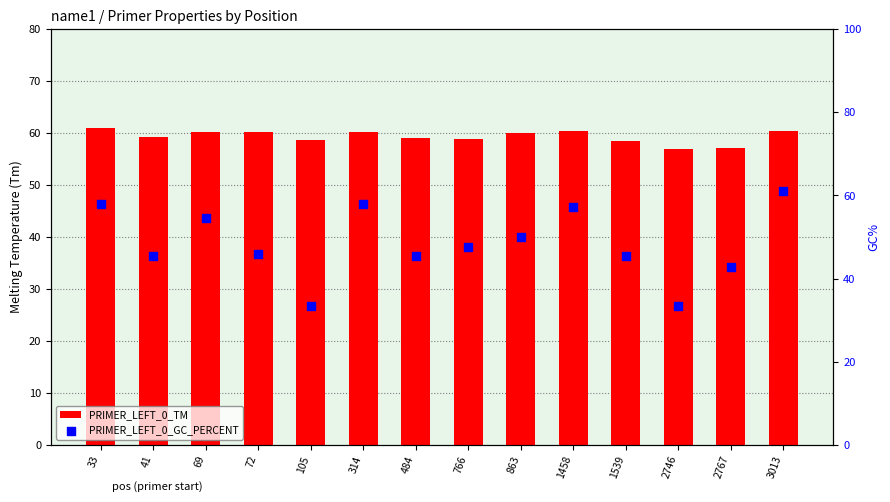

Which series reaches the minimum Y coordinate?

PRIMER_LEFT_0_GC_PERCENT